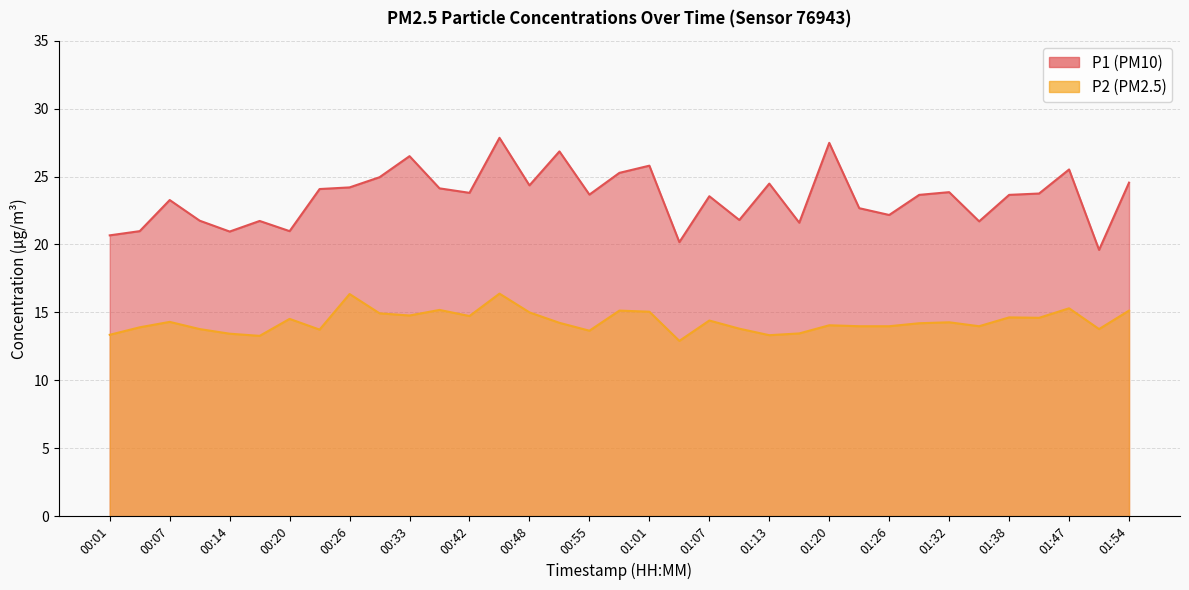

True or false: P2 and P1 intersect in this chart.

False